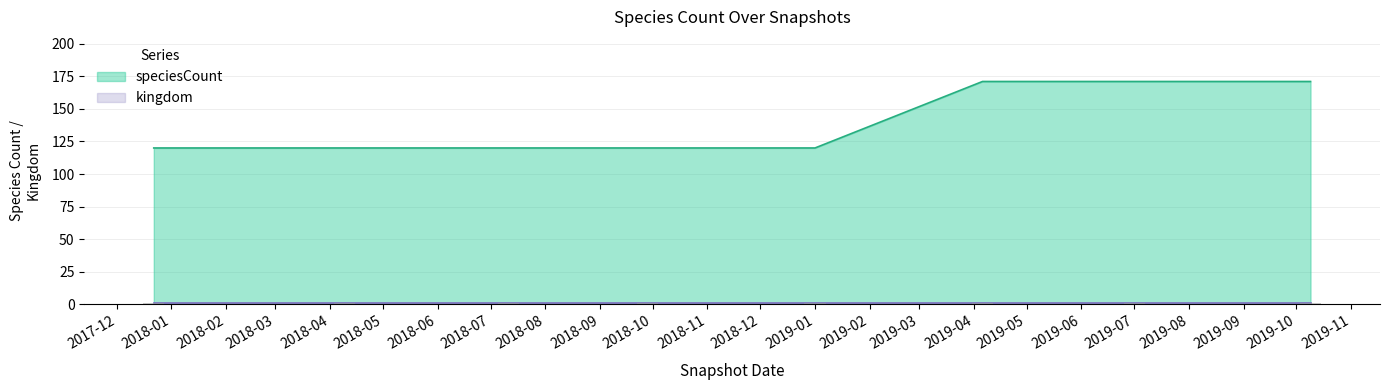

The speciesCount series shows 258 at 2019-07. True or false?

False